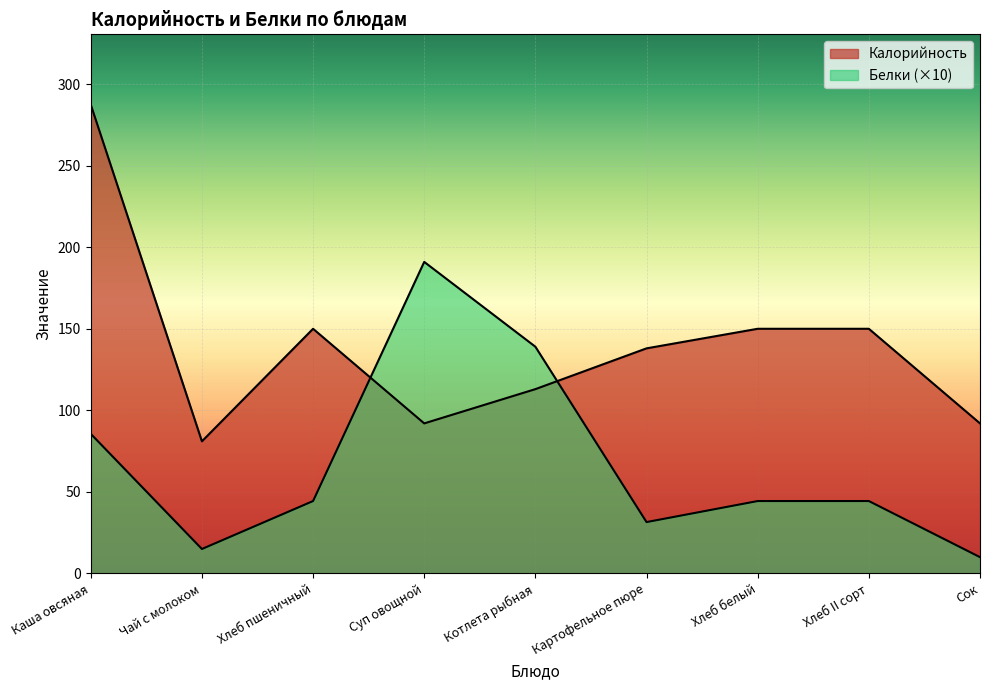

What is the average value of the Белки series?

67.3